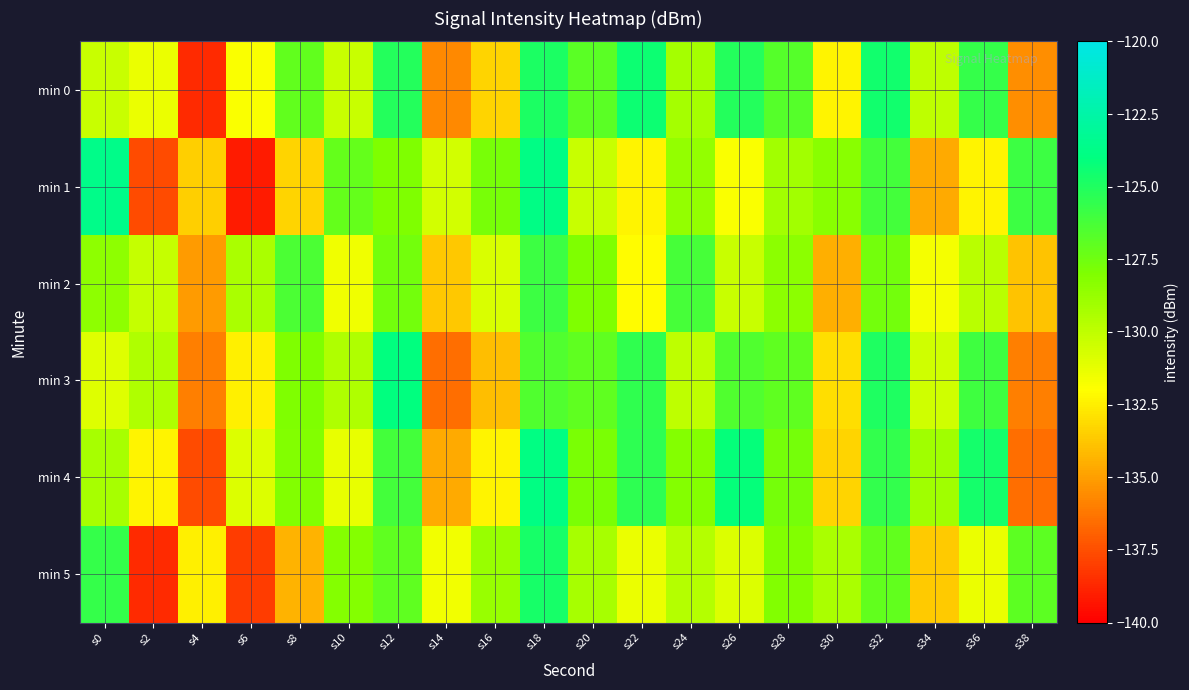

Reading left to right, what are all the values shown in this chart?

min 0: s0=-130.3	s2=-131.3	s4=-138.6	s6=-131.9	s8=-127.1	s10=-130.3	s12=-125.1	s14=-135.6	s16=-133.3	s18=-124.9	s20=-126.9	s22=-124.4	s24=-129.2	s26=-125.1	s28=-126.7	s30=-132.3	s32=-124.6	s34=-130.0	s36=-125.6	s38=-135.5
min 1: s0=-123.7	s2=-137.6	s4=-133.5	s6=-139.1	s8=-133.3	s10=-127.1	s12=-128.0	s14=-130.6	s16=-127.8	s18=-123.8	s20=-130.3	s22=-132.3	s24=-128.6	s26=-131.9	s28=-129.1	s30=-128.3	s32=-126.1	s34=-134.6	s36=-132.3	s38=-125.9
min 2: s0=-128.5	s2=-130.2	s4=-135.1	s6=-129.3	s8=-126.4	s10=-131.5	s12=-127.6	s14=-133.7	s16=-130.8	s18=-125.9	s20=-128.0	s22=-132.1	s24=-126.2	s26=-130.3	s28=-128.4	s30=-134.5	s32=-127.6	s34=-131.7	s36=-129.8	s38=-133.9
min 3: s0=-131.0	s2=-129.5	s4=-136.0	s6=-132.5	s8=-128.0	s10=-129.5	s12=-124.0	s14=-136.5	s16=-134.0	s18=-126.5	s20=-127.0	s22=-125.5	s24=-130.0	s26=-126.5	s28=-127.0	s30=-133.0	s32=-125.0	s34=-130.5	s36=-126.0	s38=-136.0
min 4: s0=-129.3	s2=-132.3	s4=-137.6	s6=-130.9	s8=-128.1	s10=-131.3	s12=-126.1	s14=-134.6	s16=-132.3	s18=-123.9	s20=-127.9	s22=-125.4	s24=-128.2	s26=-124.1	s28=-127.7	s30=-133.3	s32=-125.6	s34=-129.0	s36=-124.6	s38=-136.5
min 5: s0=-125.7	s2=-138.6	s4=-132.5	s6=-138.1	s8=-134.3	s10=-128.1	s12=-127.0	s14=-131.6	s16=-128.8	s18=-124.8	s20=-129.3	s22=-131.3	s24=-129.6	s26=-130.9	s28=-128.1	s30=-129.3	s32=-127.1	s34=-133.6	s36=-131.3	s38=-126.9